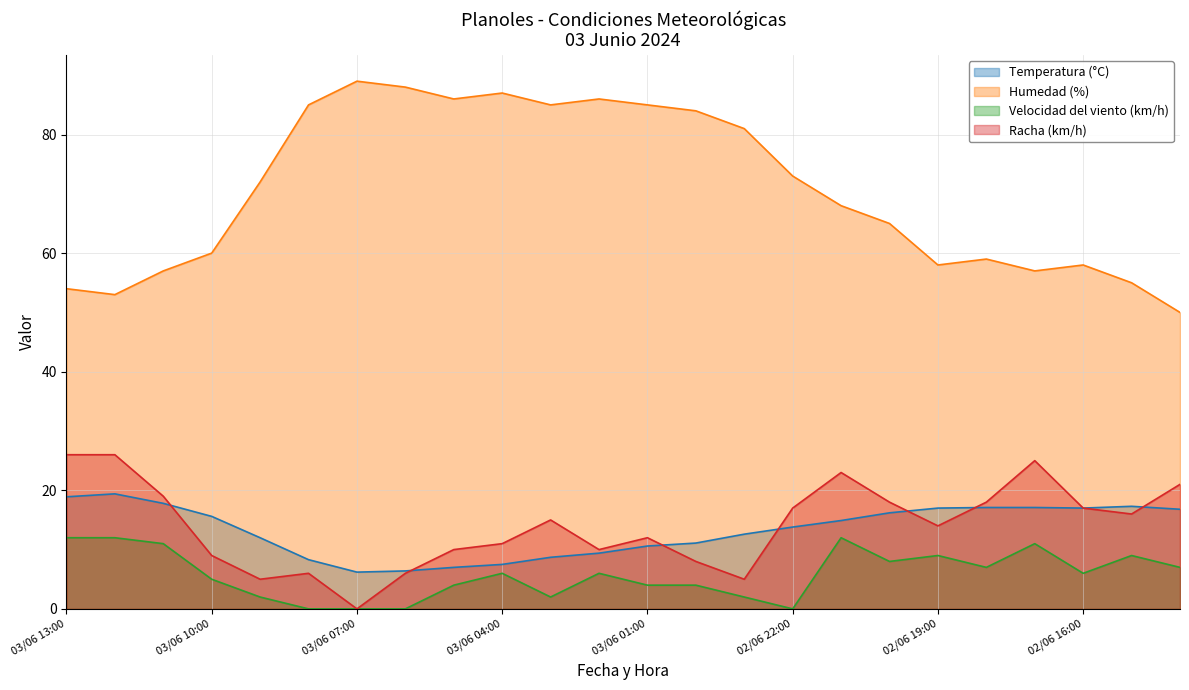

Where is Humedad (%) nearest to the value 69?

02/06 21:00